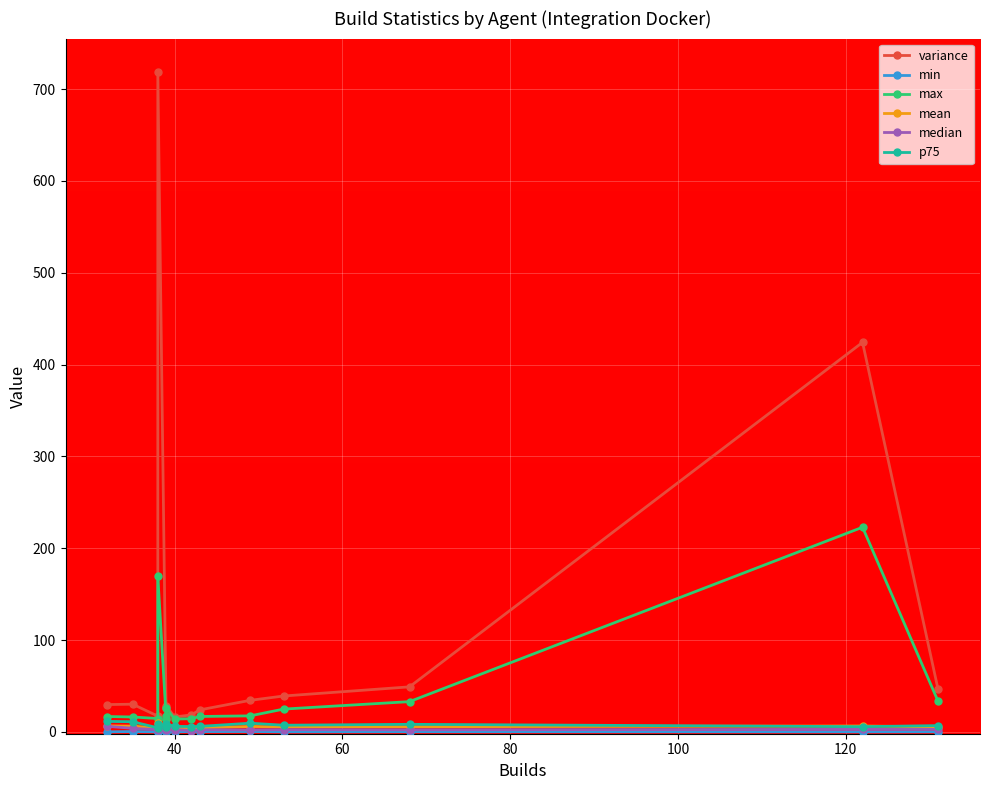

Where does the max series first go above 17?

38